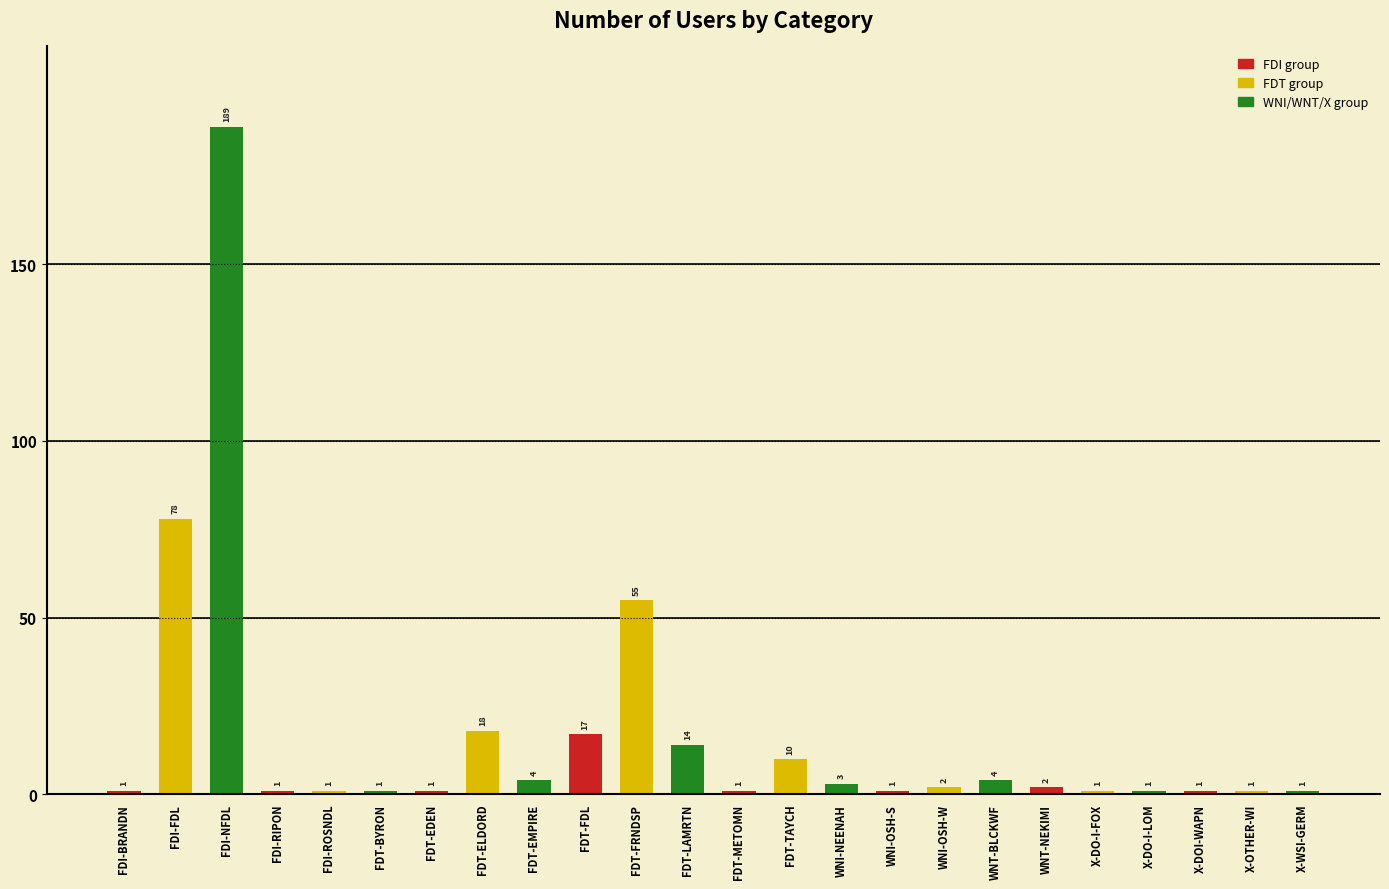

True or false: the data shows 1 at X-DO-I-FOX.

True